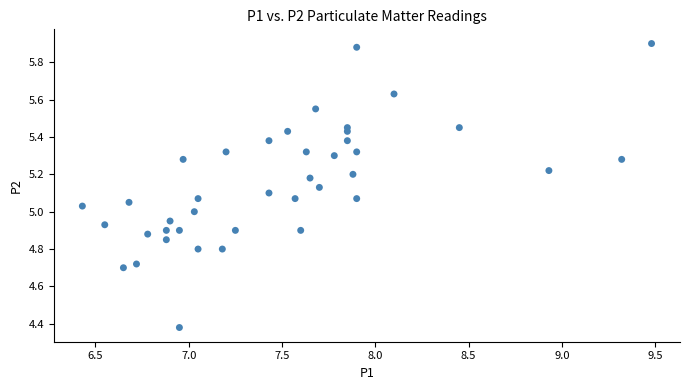

What is the range of X values (max minus min)?

3.1